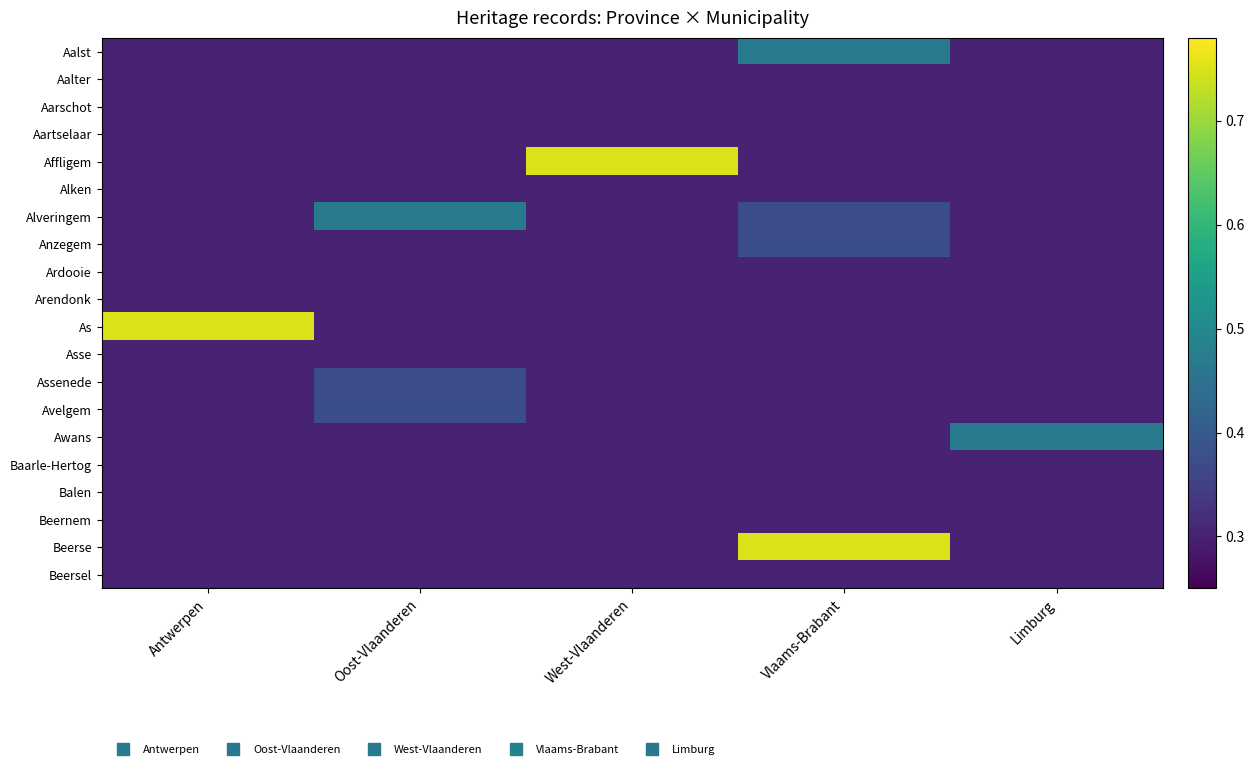

What is the difference between the highest and lowest values at Limburg?

0.2